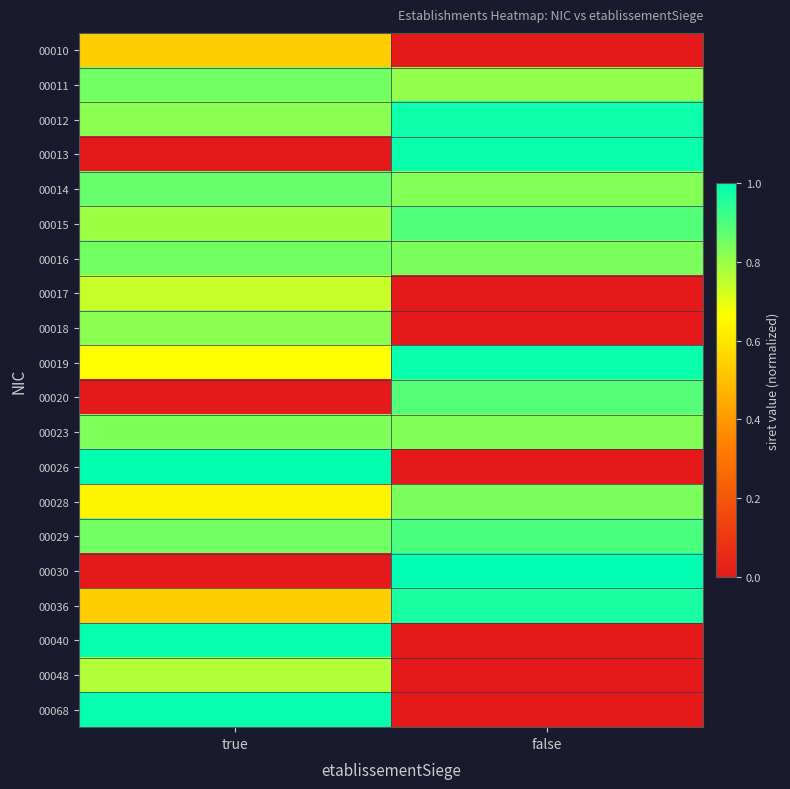

At which category does the chart reach its peak across all series?

false